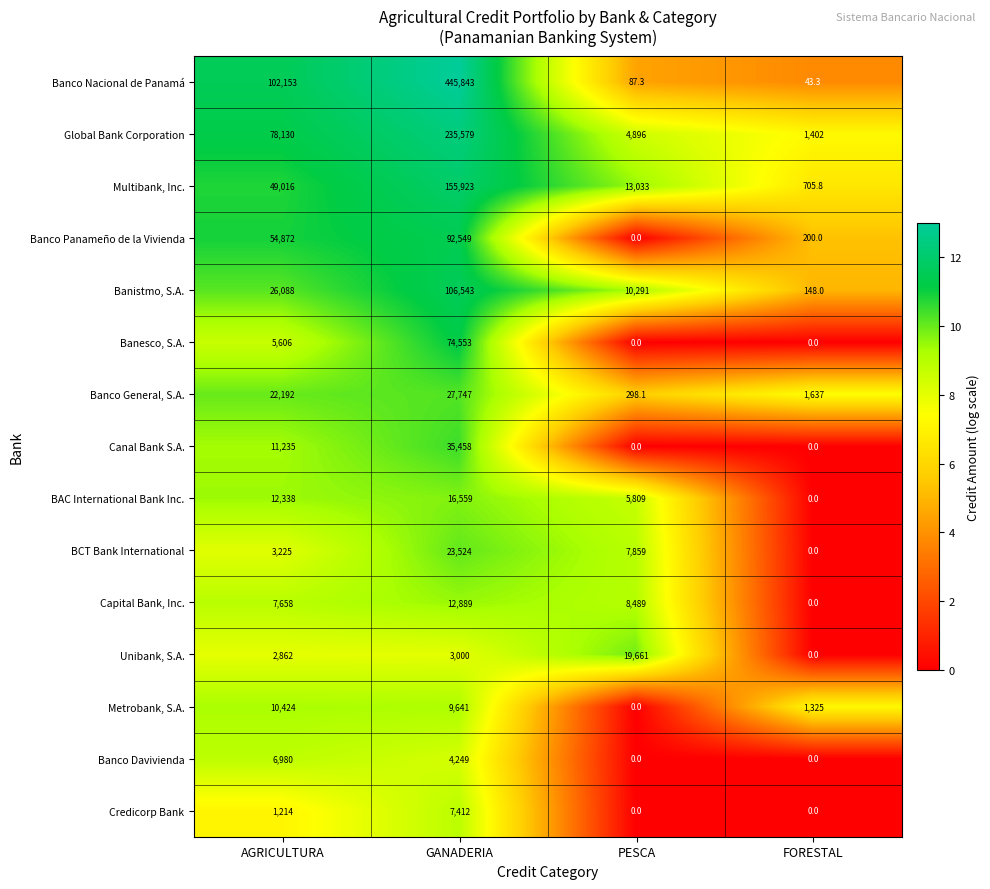

What is the approximate value of Global Bank Corporation at FORESTAL?

1402.0